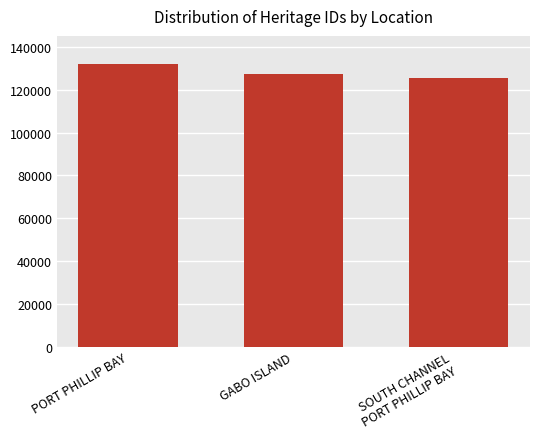

What is the difference between the second highest and minimum values?

2028